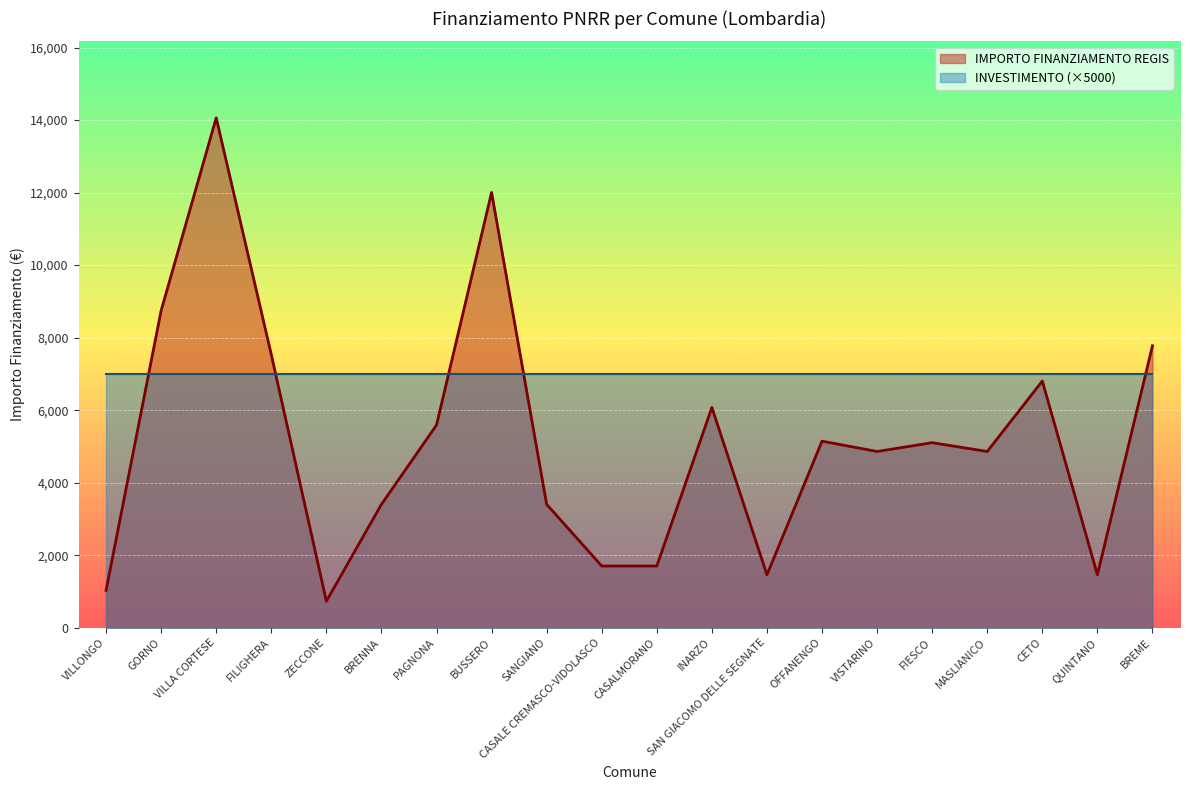

Reading left to right, what are all the values shown in this chart?

VILLONGO=1029	GORNO=8748	VILLA CORTESE=14063	FILIGHERA=7533	ZECCONE=729	BRENNA=3402	PAGNONA=5589	BUSSERO=12005	SANGIANO=3402	CASALE CREMASCO-VIDOLASCO=1701	CASALMORANO=1701	INARZO=6075	SAN GIACOMO DELLE SEGNATE=1458	OFFANENGO=5145	VISTARINO=4860	FIESCO=5103	MASLIANICO=4860	CETO=6804	QUINTANO=1458	BREME=7776